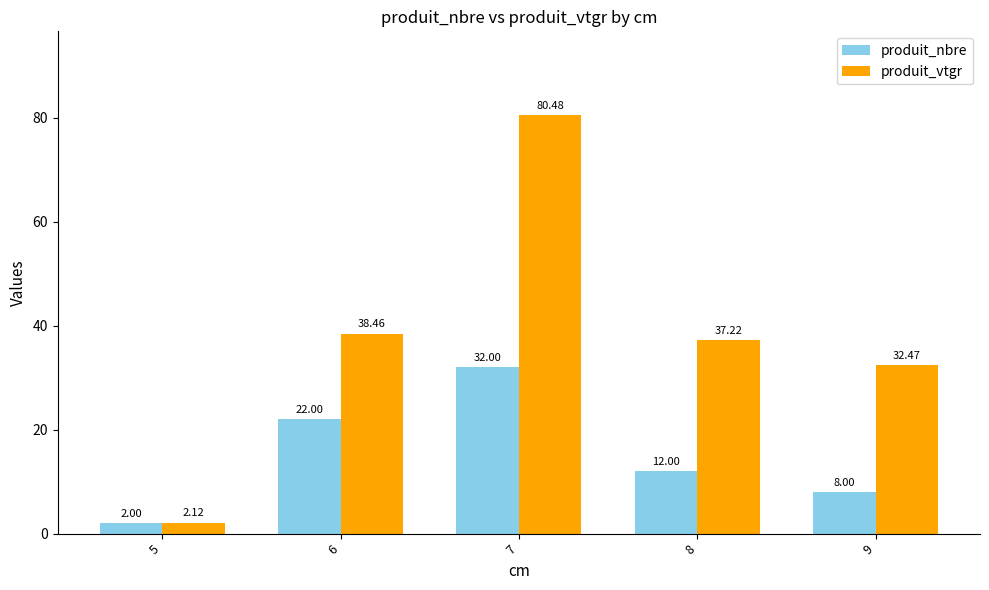

At which label does produit_vtgr reach its minimum?

5